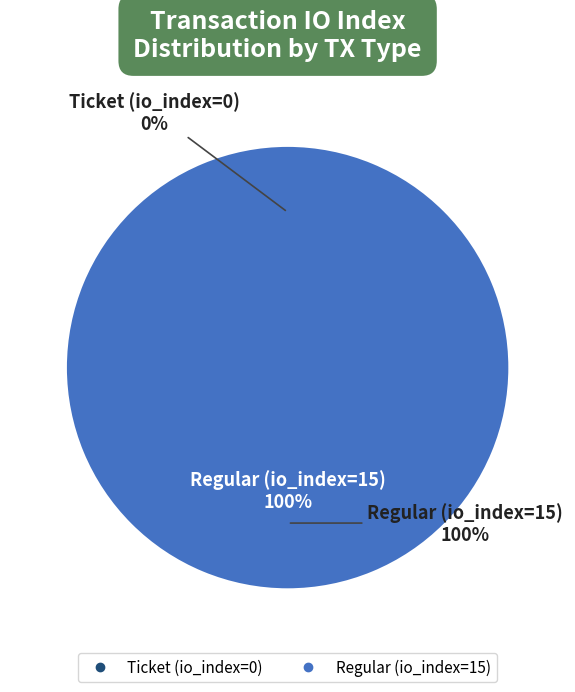

To the nearest percent, what is the combined percentage of Regular (io_index=15) and Ticket (io_index=0)?

100%